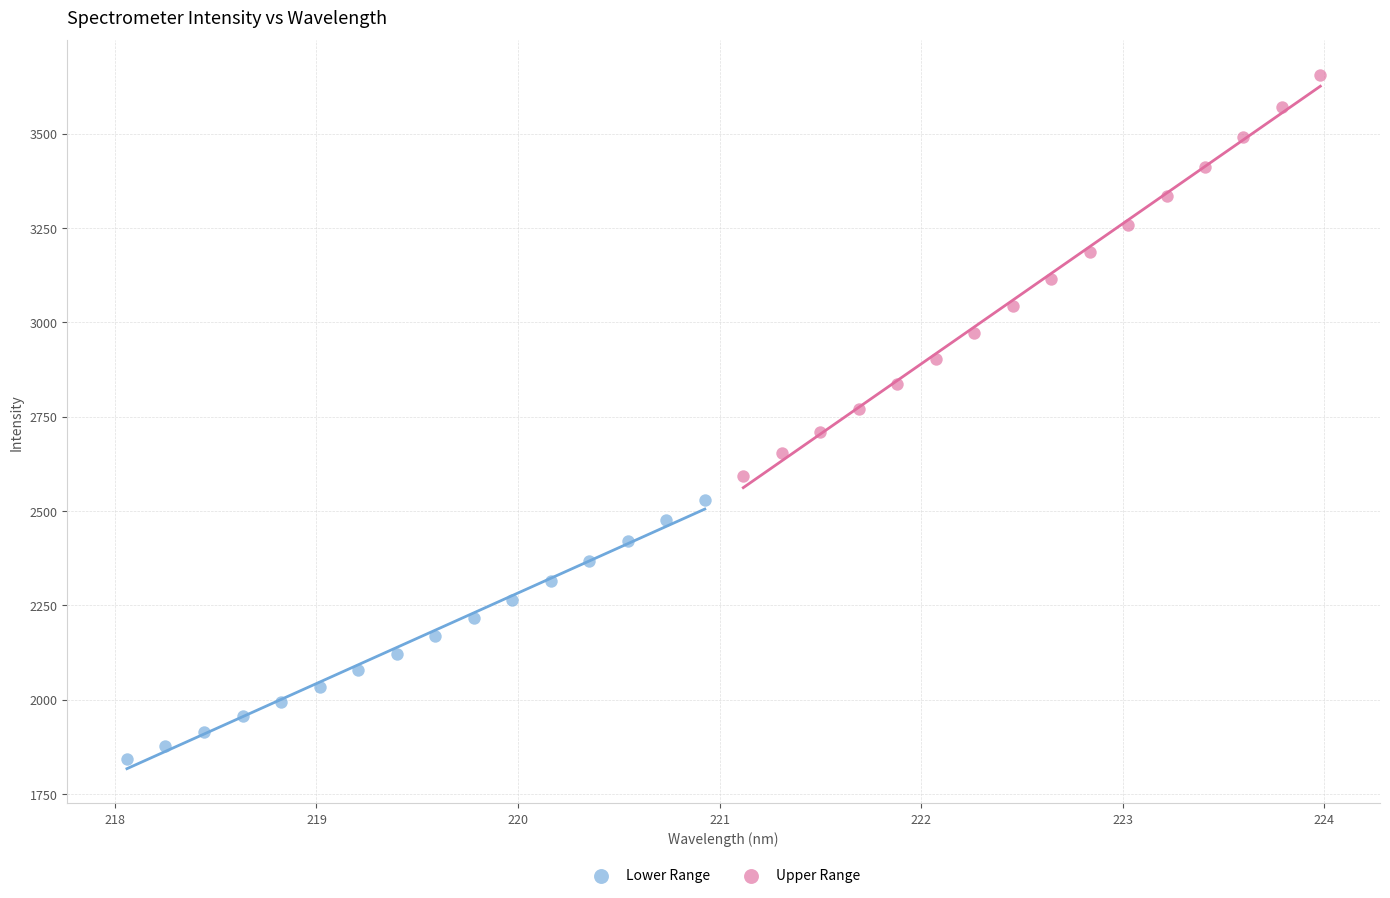

Which series contains the highest Y value?

Upper Range